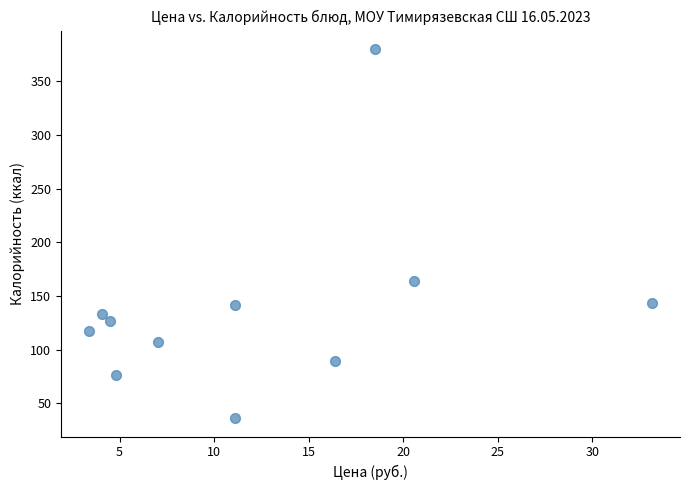

What Y value in the scatter plot is closest to 208?

164.1